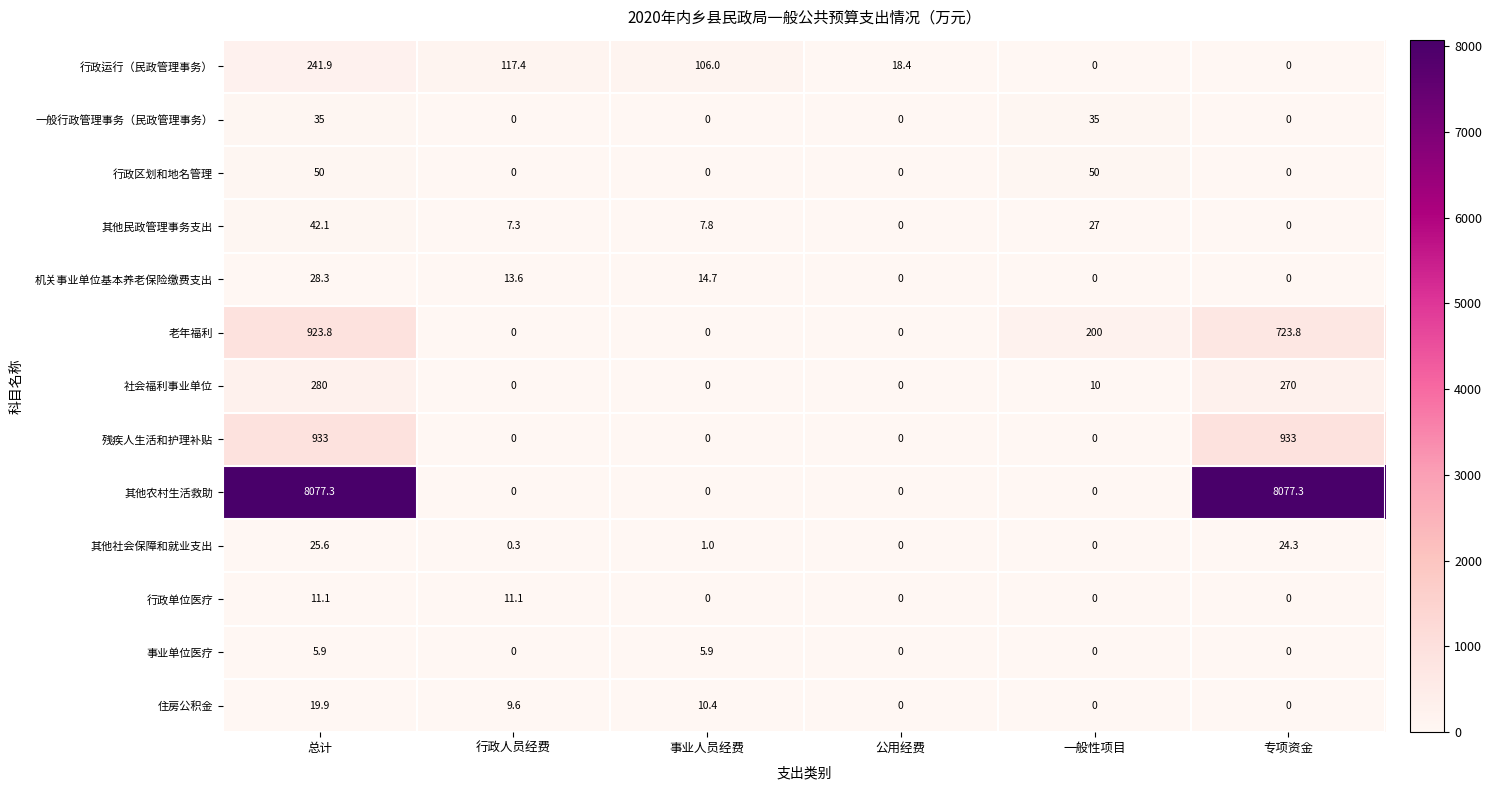

What is the difference between the maximum and minimum values in the 事业单位医疗 series?

5.9